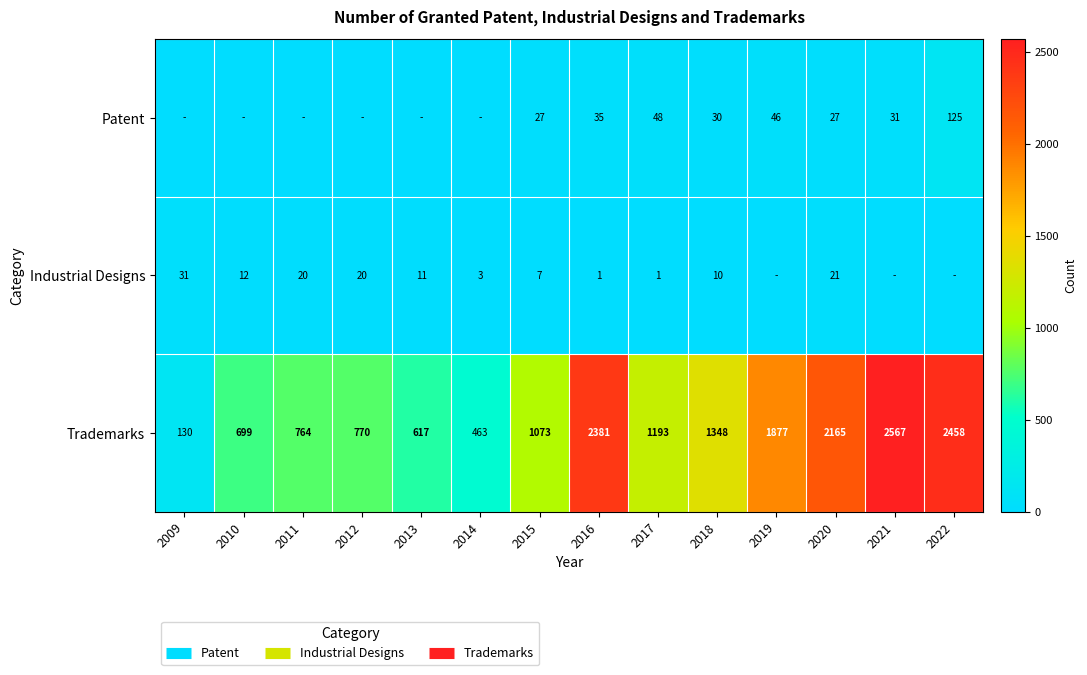

How many data points in Trademarks are above 1193?

6